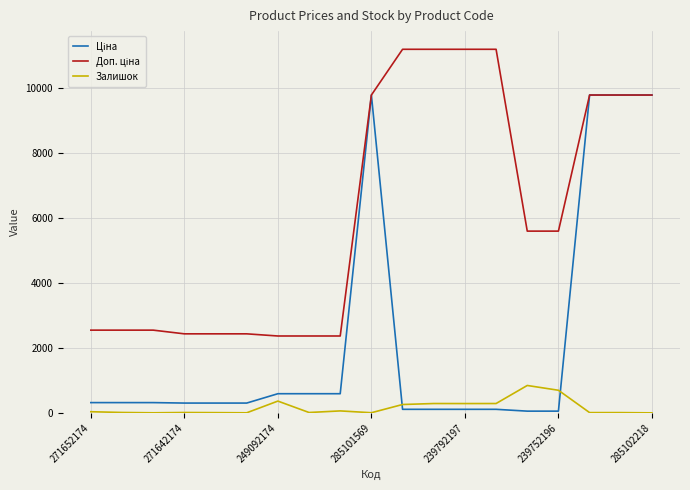

What is the greatest value displayed?

11182.0